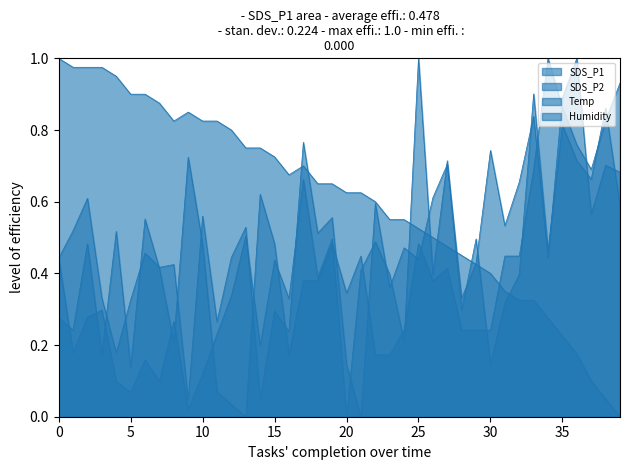

Which series ends up on top after the final intersection of Temp and SDS_P2?

SDS_P2